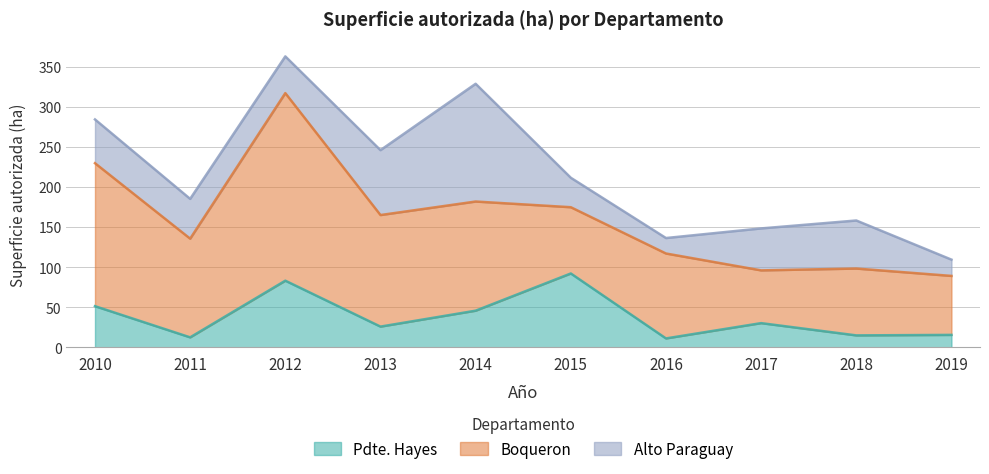

True or false: Alto Paraguay has a value of 80.9 at 2013.

True